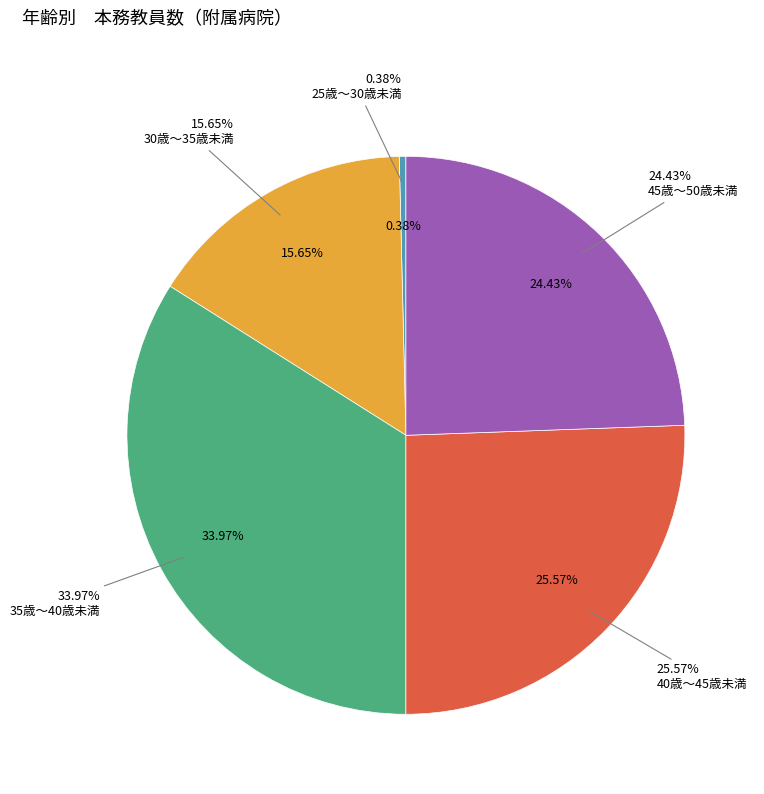

Is there any slice that represents more than half of the pie?

No